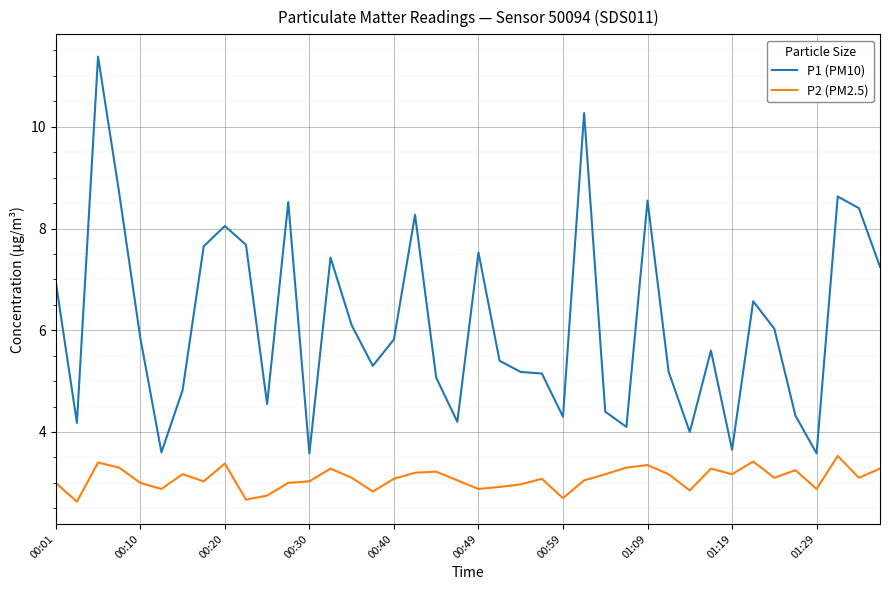

True or false: P2 (PM2.5) has more than 1 points higher than both neighbors.

True